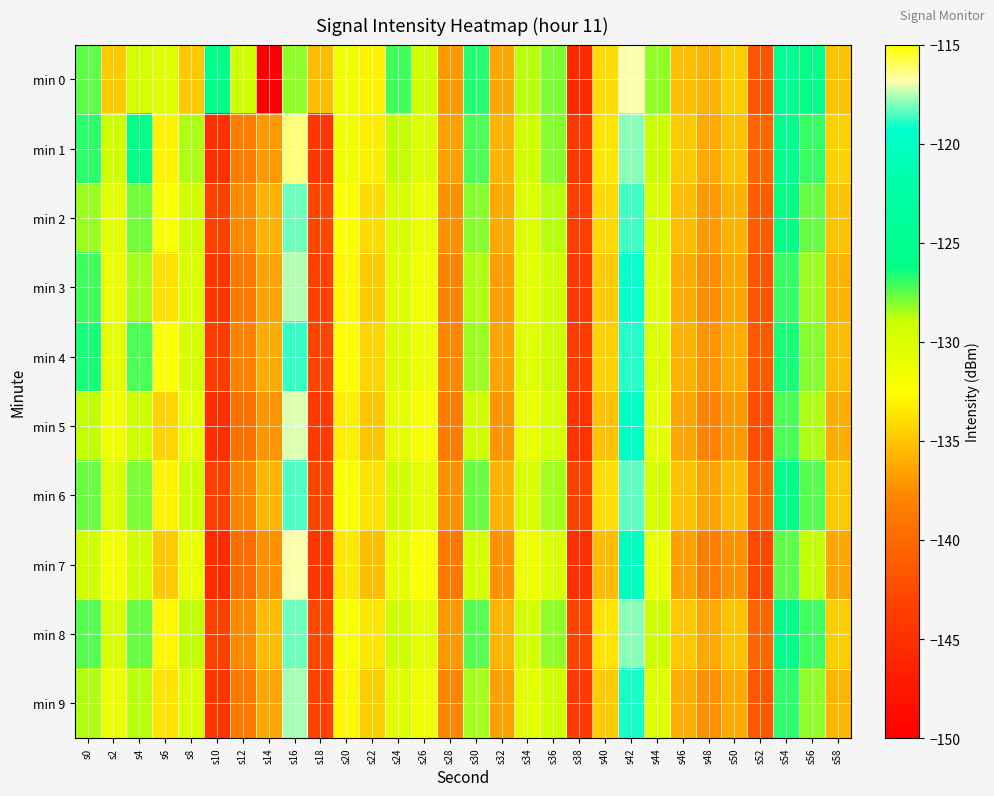

Reading left to right, what are all the values shown in this chart?

min 0: s0=-127.6	s2=-134.8	s4=-129.5	s6=-130.4	s8=-134.9	s10=-125.8	s12=-129.3	s14=-149.9	s16=-128.2	s18=-135.5	s20=-131.4	s22=-133.0	s24=-127.2	s26=-129.3	s28=-137.0	s30=-126.7	s32=-136.5	s34=-128.8	s36=-127.9	s38=-145.7	s40=-134.1	s42=-116.8	s44=-128.2	s46=-135.3	s48=-135.9	s50=-134.6	s52=-141.8	s54=-124.9	s56=-126.2	s58=-135.1
min 1: s0=-126.9	s2=-129.3	s4=-126.2	s6=-133.0	s8=-128.6	s10=-145.0	s12=-138.4	s14=-137.0	s16=-116.4	s18=-144.3	s20=-131.5	s22=-133.2	s24=-128.9	s26=-130.1	s28=-136.7	s30=-127.3	s32=-135.8	s34=-129.4	s36=-128.1	s38=-144.2	s40=-133.6	s42=-117.9	s44=-129.0	s46=-134.8	s48=-136.2	s50=-135.1	s52=-140.3	s54=-125.6	s56=-127.0	s58=-134.5
min 2: s0=-128.3	s2=-130.5	s4=-127.8	s6=-132.1	s8=-129.4	s10=-143.2	s12=-137.6	s14=-135.8	s16=-118.2	s18=-142.7	s20=-132.3	s22=-134.1	s24=-129.7	s26=-131.0	s28=-137.4	s30=-128.0	s32=-136.2	s34=-130.1	s36=-128.8	s38=-143.5	s40=-134.2	s42=-118.6	s44=-129.8	s46=-135.5	s48=-136.9	s50=-135.8	s52=-141.0	s54=-126.3	s56=-127.7	s58=-135.2
min 3: s0=-127.1	s2=-131.2	s4=-128.5	s6=-133.8	s8=-130.1	s10=-144.5	s12=-138.9	s14=-136.5	s16=-117.5	s18=-143.4	s20=-132.9	s22=-134.7	s24=-130.3	s26=-131.6	s28=-138.0	s30=-128.6	s32=-136.8	s34=-130.7	s36=-129.4	s38=-144.1	s40=-134.8	s42=-119.2	s44=-130.4	s46=-136.1	s48=-137.5	s50=-136.4	s52=-141.6	s54=-126.9	s56=-128.3	s58=-135.8
min 4: s0=-126.5	s2=-130.8	s4=-127.2	s6=-132.4	s8=-129.7	s10=-143.8	s12=-138.2	s14=-136.1	s16=-118.8	s18=-143.0	s20=-132.6	s22=-134.4	s24=-130.0	s26=-131.3	s28=-137.7	s30=-128.3	s32=-136.5	s34=-130.4	s36=-129.1	s38=-143.8	s40=-134.5	s42=-118.9	s44=-130.1	s46=-135.8	s48=-137.2	s50=-136.1	s52=-141.3	s54=-126.6	s56=-128.0	s58=-135.5
min 5: s0=-128.9	s2=-131.5	s4=-129.1	s6=-134.4	s8=-130.7	s10=-145.1	s12=-139.5	s14=-137.1	s16=-117.1	s18=-144.0	s20=-133.2	s22=-135.0	s24=-130.6	s26=-132.0	s28=-138.6	s30=-129.2	s32=-137.1	s34=-131.0	s36=-129.7	s38=-144.7	s40=-135.1	s42=-119.8	s44=-130.7	s46=-136.4	s48=-138.1	s50=-137.0	s52=-142.2	s54=-127.2	s56=-128.6	s58=-136.1
min 6: s0=-127.7	s2=-130.1	s4=-127.9	s6=-133.0	s8=-129.2	s10=-143.5	s12=-137.9	s14=-135.7	s16=-118.5	s18=-142.8	s20=-132.1	s22=-133.8	s24=-129.4	s26=-130.7	s28=-137.3	s30=-127.7	s32=-135.9	s34=-129.8	s36=-128.5	s38=-143.2	s40=-133.9	s42=-118.3	s44=-129.5	s46=-135.2	s48=-136.6	s50=-135.5	s52=-140.7	s54=-126.0	s56=-127.4	s58=-134.9
min 7: s0=-129.3	s2=-131.8	s4=-129.4	s6=-134.7	s8=-131.0	s10=-145.4	s12=-139.8	s14=-137.4	s16=-116.8	s18=-144.3	s20=-133.5	s22=-135.3	s24=-130.9	s26=-132.3	s28=-138.9	s30=-129.5	s32=-137.4	s34=-131.3	s36=-130.0	s38=-145.0	s40=-135.4	s42=-120.1	s44=-131.0	s46=-136.7	s48=-138.4	s50=-137.3	s52=-142.5	s54=-127.5	s56=-128.9	s58=-136.4
min 8: s0=-127.4	s2=-129.9	s4=-127.6	s6=-132.8	s8=-128.9	s10=-143.2	s12=-137.6	s14=-135.4	s16=-118.2	s18=-142.5	s20=-131.9	s22=-133.5	s24=-129.2	s26=-130.5	s28=-137.0	s30=-127.4	s32=-135.7	s34=-129.5	s36=-128.2	s38=-142.9	s40=-133.7	s42=-118.0	s44=-129.2	s46=-134.9	s48=-136.3	s50=-135.2	s52=-140.4	s54=-125.7	s56=-127.1	s58=-134.6
min 9: s0=-128.6	s2=-131.1	s4=-128.7	s6=-133.7	s8=-130.0	s10=-144.4	s12=-138.8	s14=-136.4	s16=-117.6	s18=-143.3	s20=-132.8	s22=-134.6	s24=-130.2	s26=-131.5	s28=-137.9	s30=-128.5	s32=-136.7	s34=-130.6	s36=-129.3	s38=-144.0	s40=-134.7	s42=-119.1	s44=-130.3	s46=-136.0	s48=-137.4	s50=-136.3	s52=-141.5	s54=-126.8	s56=-128.2	s58=-135.7